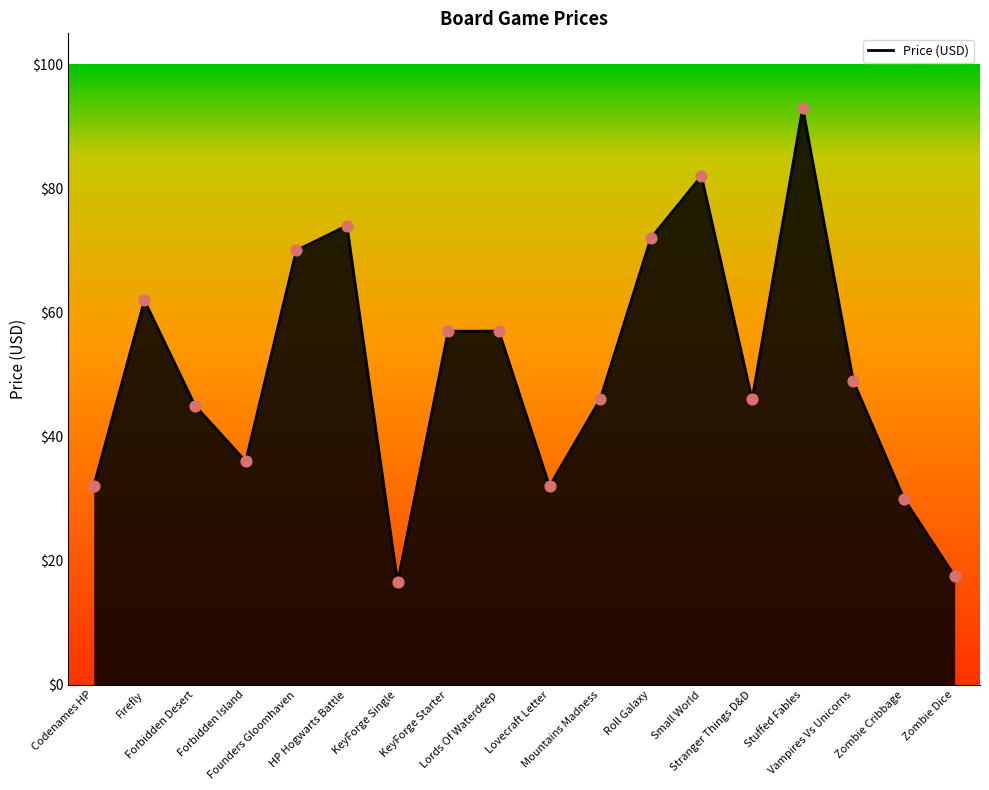

What is the change in value from KeyForge Single to Mountains Madness?

+29.5